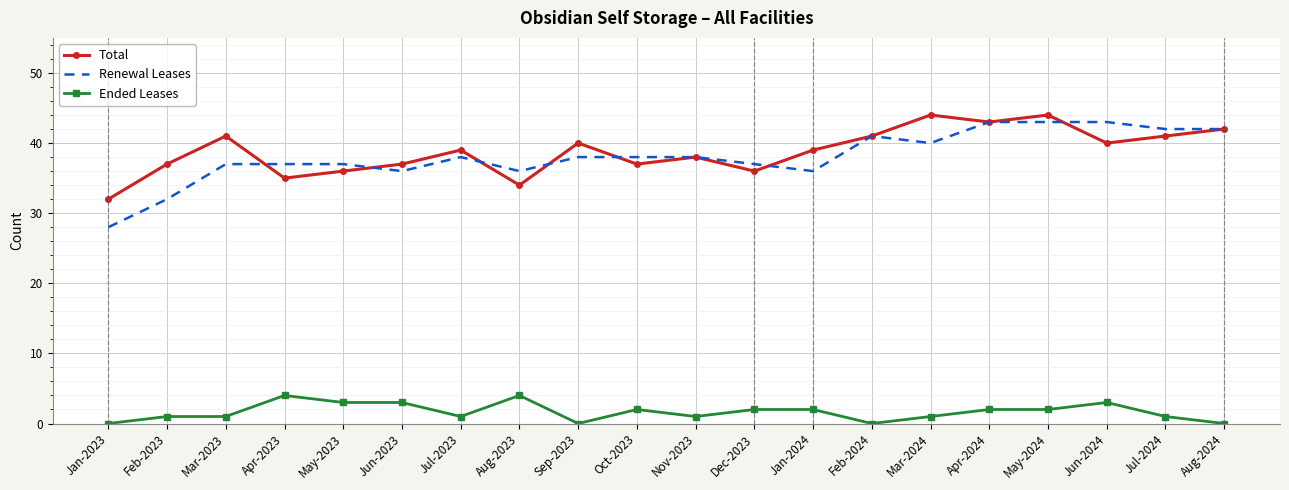

What value does the Ended Leases series have at Feb-2023?

1